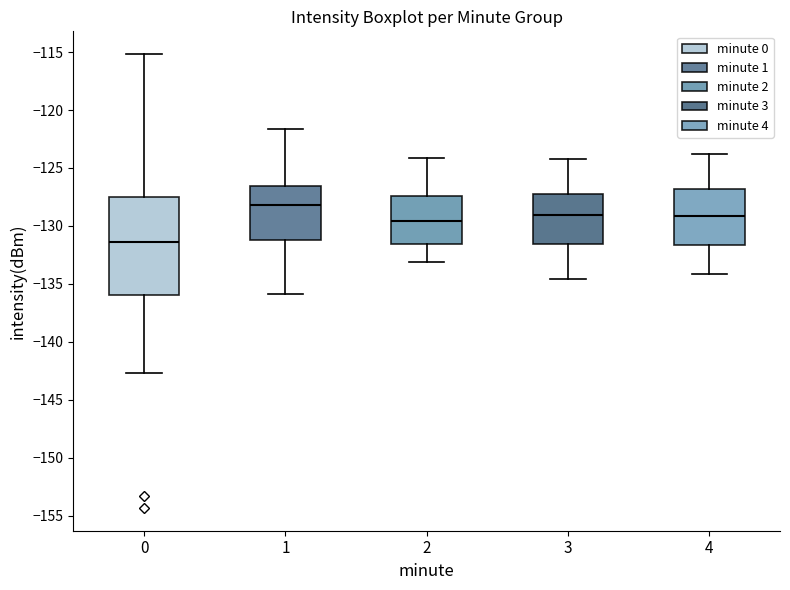

Where does the upper whisker of the box at x = 3 end on the y-axis? The values are not printed on the chart, so give them approximately, as read against the axis.

-124.0